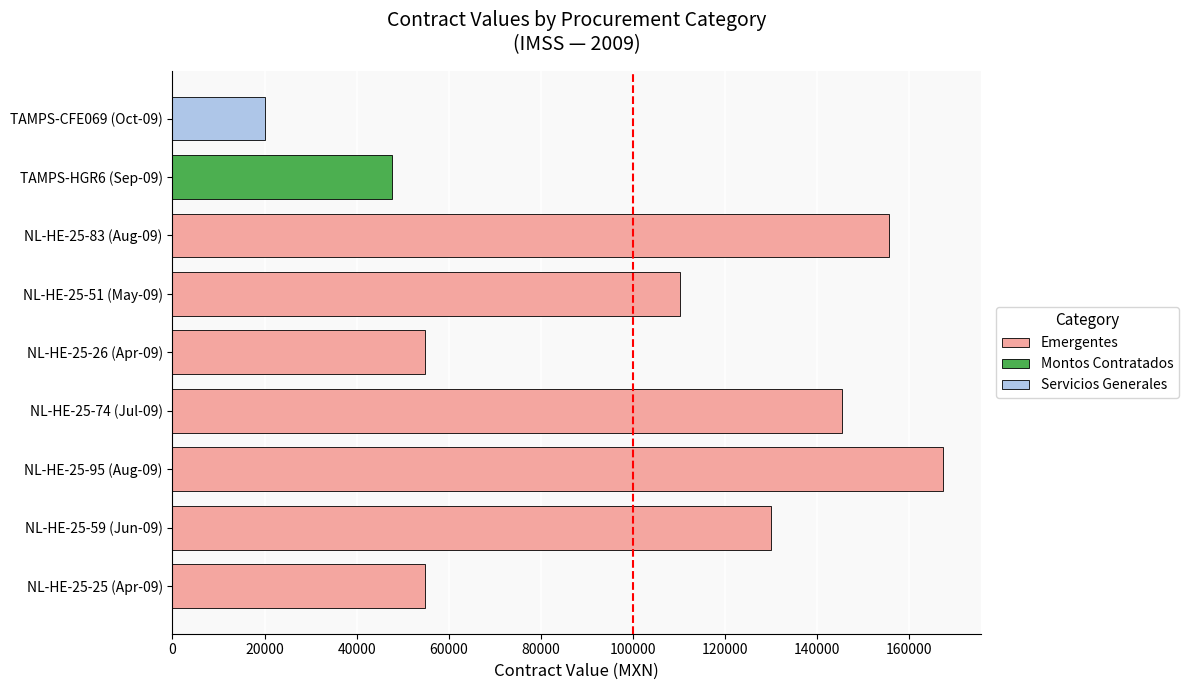

What is the difference between the second highest and minimum values?

135500.8